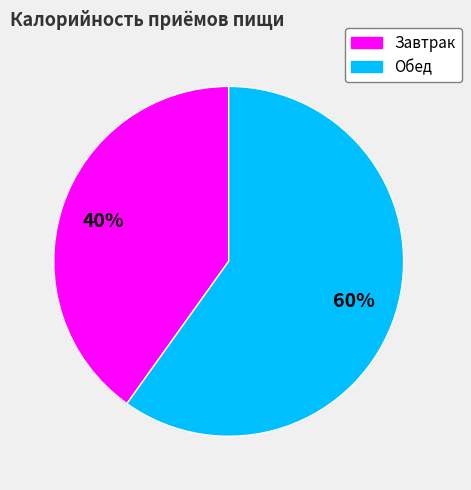

To the nearest percent, what is the difference between the Завтрак and Обед slice percentages?

20%